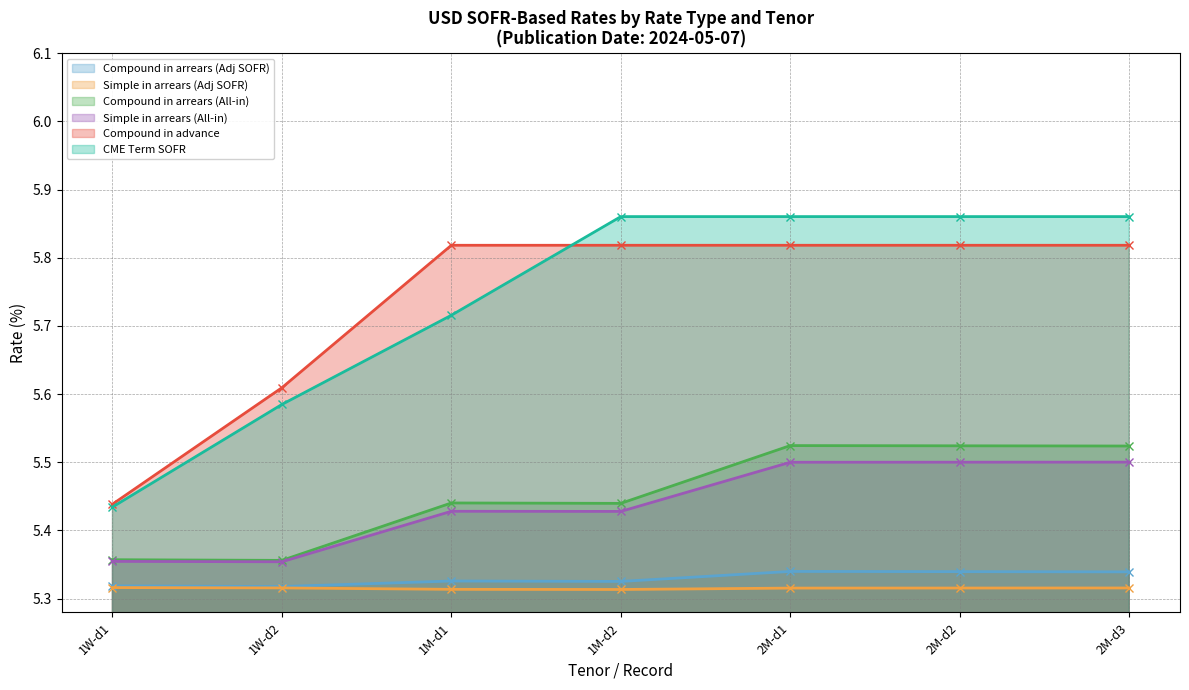

At how many categories does at least one series exceed 5?

7